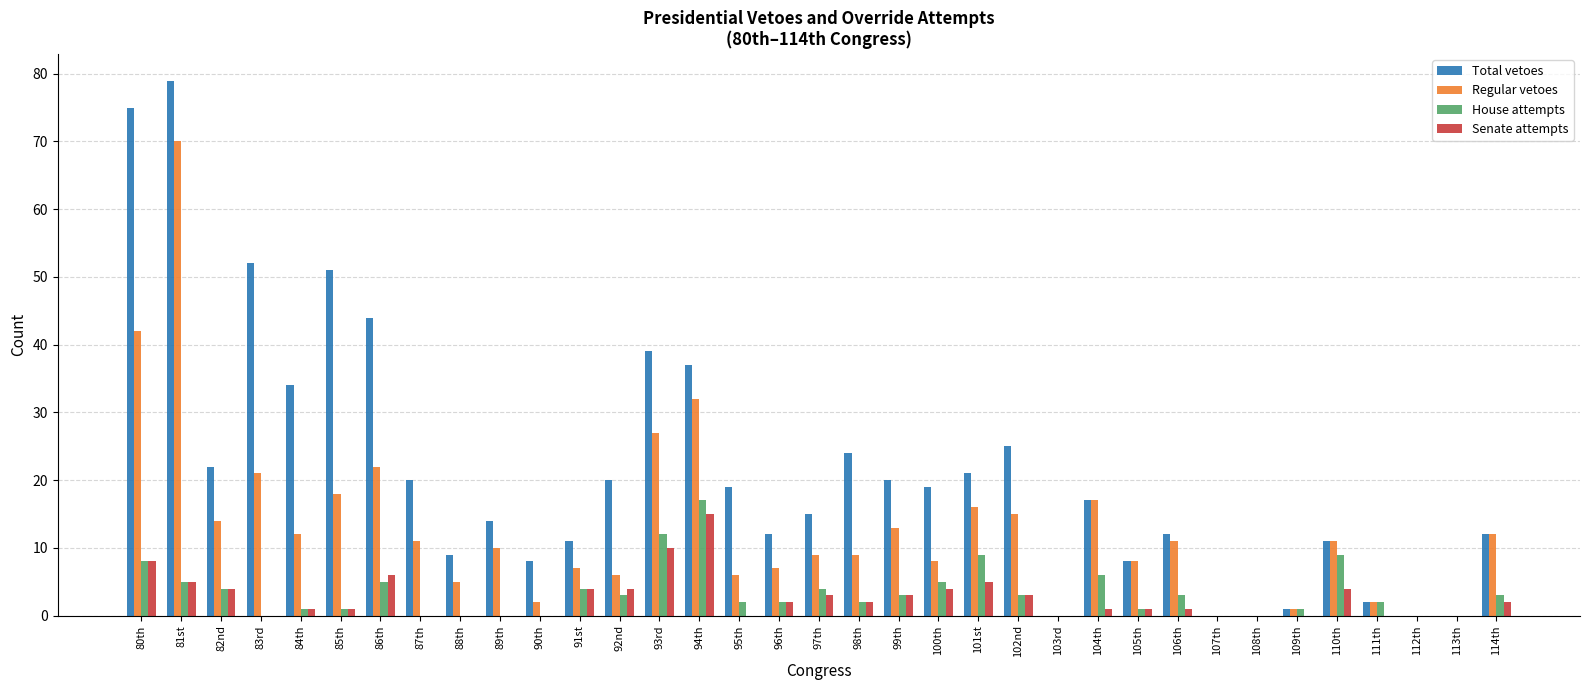

Count the number of data series in this chart.

4